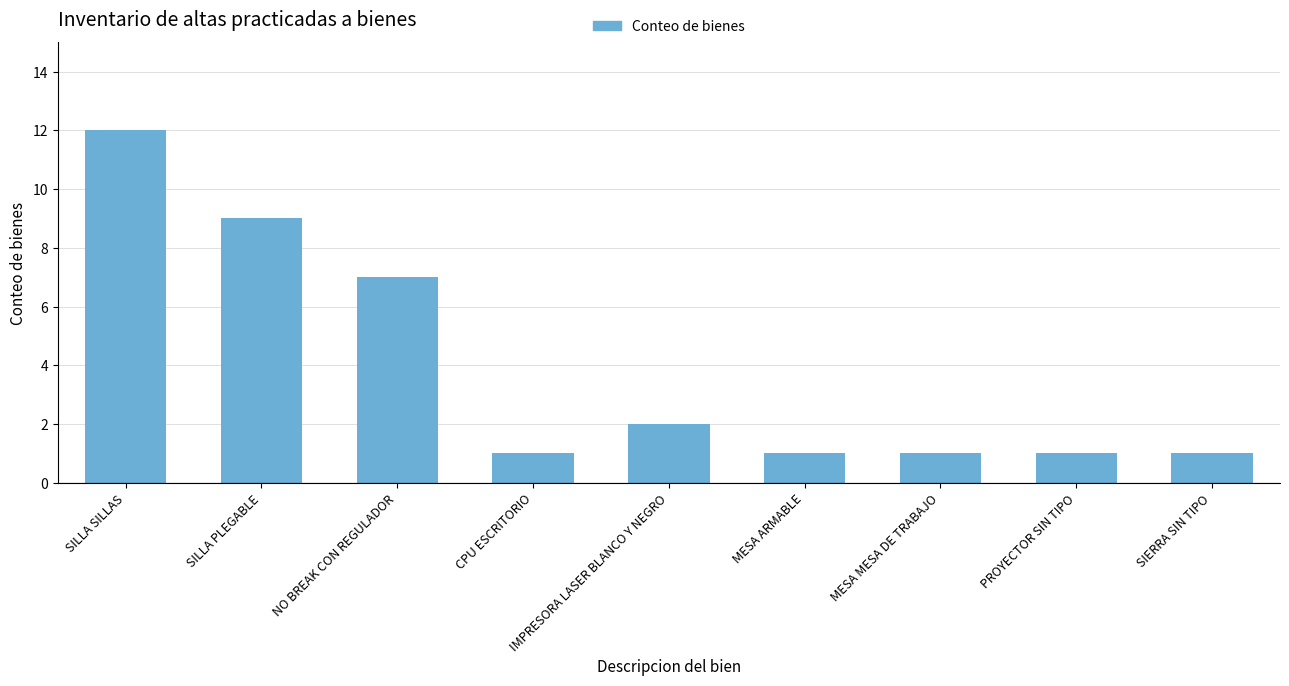

At which label is the value closest to 6?

NO BREAK CON REGULADOR